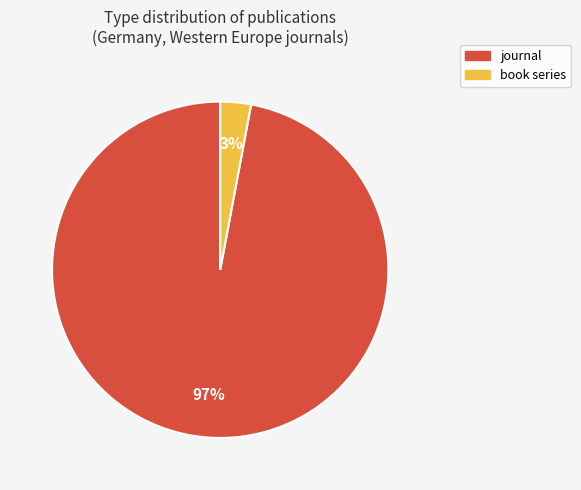

Rank the categories by value from lowest to highest.

book series, journal